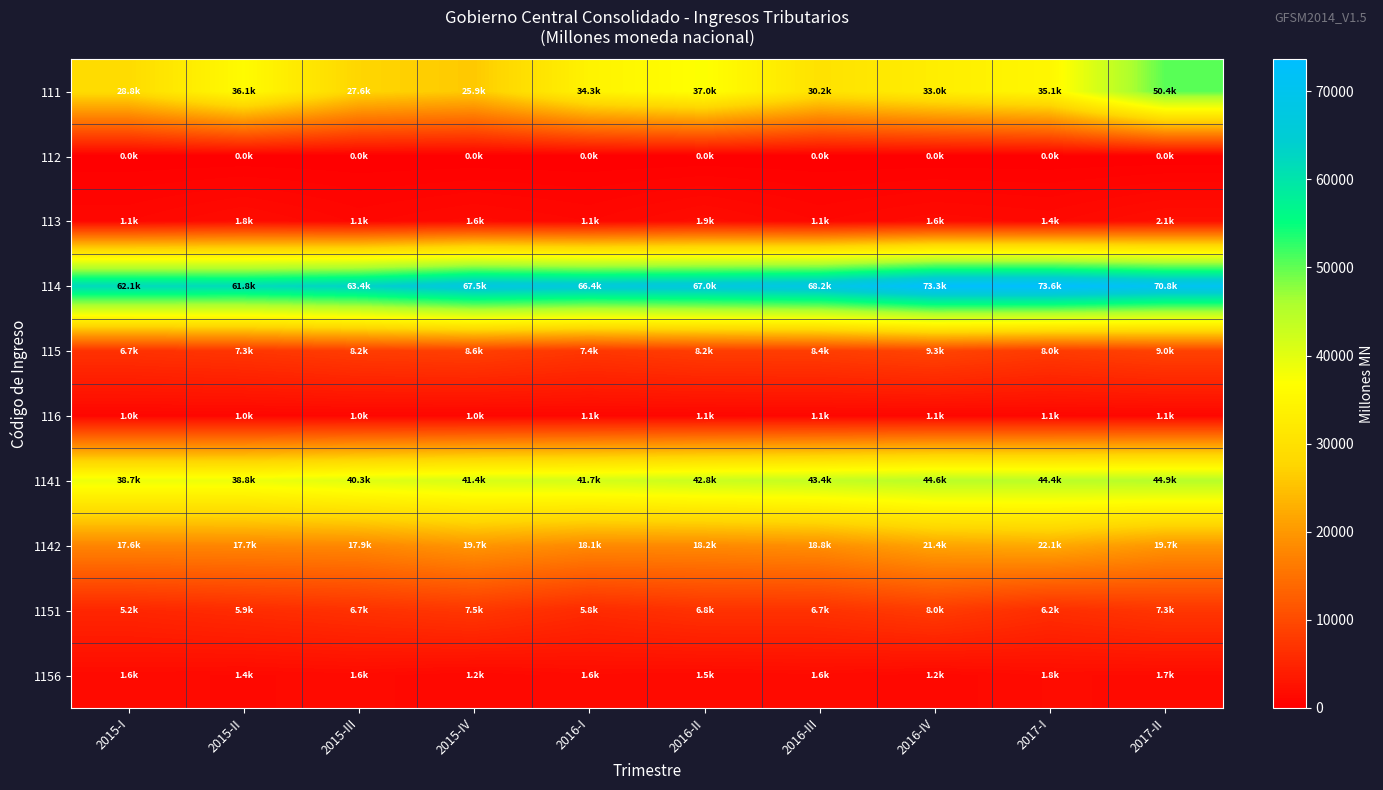

Reading left to right, extract all data points from this chart.

111: 2015-I=28836.4	2015-II=36055.0	2015-III=27649.1	2015-IV=25936.3	2016-I=34279.5	2016-II=37043.6	2016-III=30190.8	2016-IV=33010.1	2017-I=35079.7	2017-II=50424.6
112: 2015-I=0.0	2015-II=0.0	2015-III=0.0	2015-IV=0.0	2016-I=0.0	2016-II=0.0	2016-III=0.0	2016-IV=0.0	2017-I=0.0	2017-II=0.0
113: 2015-I=1140.5	2015-II=1845.4	2015-III=1070.3	2015-IV=1561.5	2016-I=1140.0	2016-II=1902.0	2016-III=1130.4	2016-IV=1631.3	2017-I=1360.4	2017-II=2147.8
114: 2015-I=62121.6	2015-II=61830.5	2015-III=63438.5	2015-IV=67459.8	2016-I=66417.2	2016-II=67015.8	2016-III=68168.3	2016-IV=73344.6	2017-I=73627.0	2017-II=70812.5
115: 2015-I=6745.1	2015-II=7305.6	2015-III=8237.8	2015-IV=8607.0	2016-I=7412.0	2016-II=8246.0	2016-III=8366.7	2016-IV=9267.4	2017-I=7959.6	2017-II=8959.1
116: 2015-I=982.5	2015-II=993.9	2015-III=1042.7	2015-IV=1006.2	2016-I=1074.1	2016-II=1061.6	2016-III=1089.8	2016-IV=1073.2	2017-I=1073.6	2017-II=1089.4
1141: 2015-I=38727.8	2015-II=38753.2	2015-III=40323.5	2015-IV=41362.1	2016-I=41716.5	2016-II=42796.9	2016-III=43449.9	2016-IV=44573.9	2017-I=44393.9	2017-II=44897.1
1142: 2015-I=17638.8	2015-II=17730.7	2015-III=17878.0	2015-IV=19710.2	2016-I=18126.8	2016-II=18185.6	2016-III=18757.0	2016-IV=21404.3	2017-I=22101.1	2017-II=19705.2
1151: 2015-I=5174.1	2015-II=5916.5	2015-III=6668.0	2015-IV=7452.8	2016-I=5763.3	2016-II=6753.4	2016-III=6748.3	2016-IV=8021.1	2017-I=6198.0	2017-II=7295.8
1156: 2015-I=1566.8	2015-II=1385.6	2015-III=1569.7	2015-IV=1154.2	2016-I=1648.7	2016-II=1492.6	2016-III=1618.4	2016-IV=1246.3	2017-I=1761.6	2017-II=1663.3